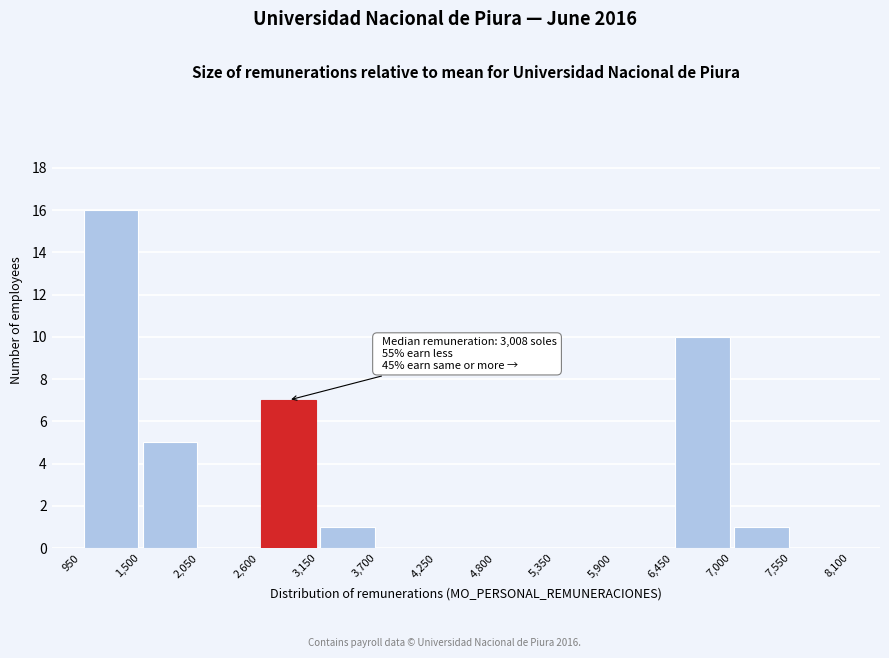

Over which range of the x-axis is the bar tallest?

950 to 1,500